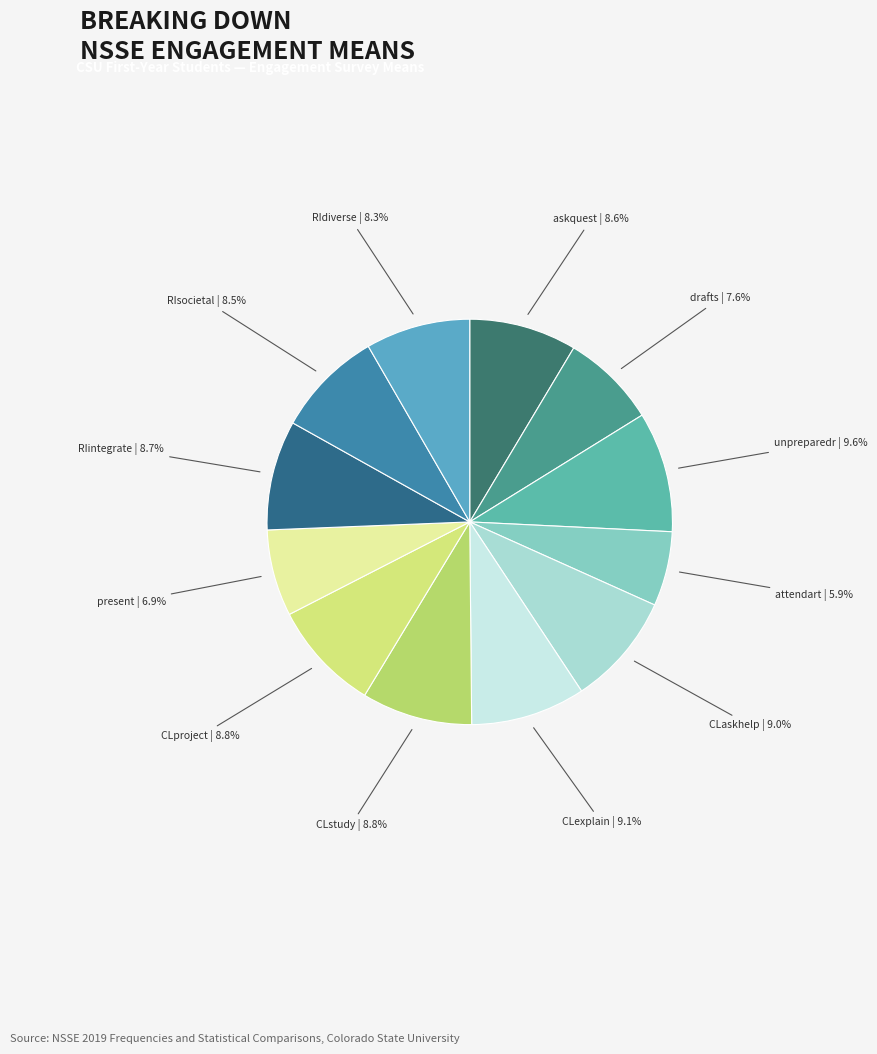

Between CLproject and attendart, which is larger?

CLproject